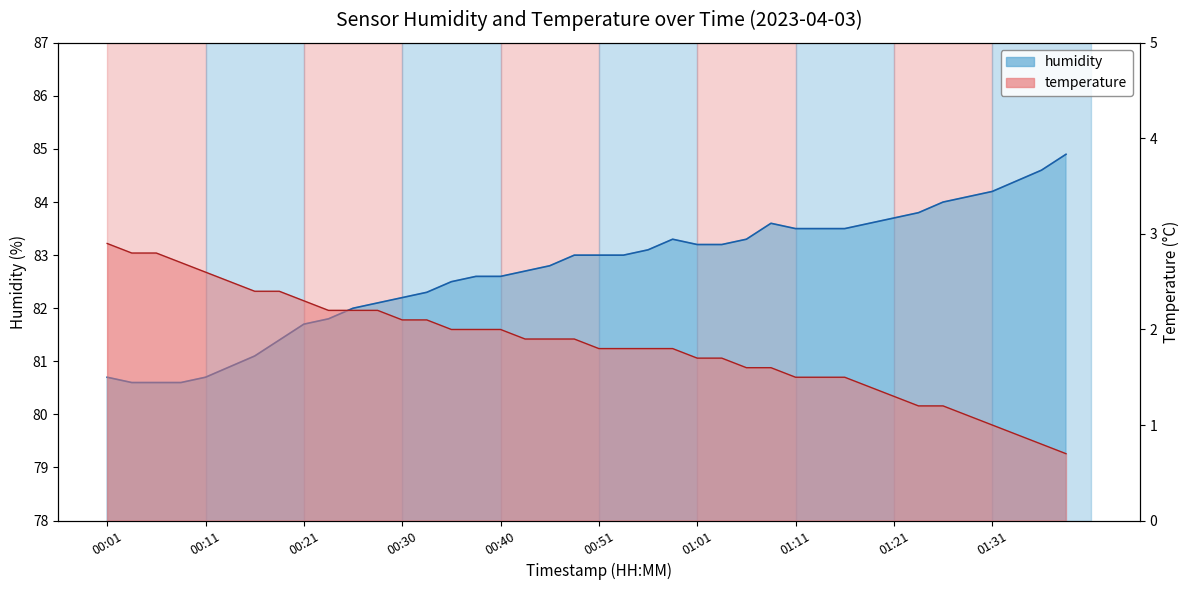

True or false: temperature and humidity intersect in this chart.

False